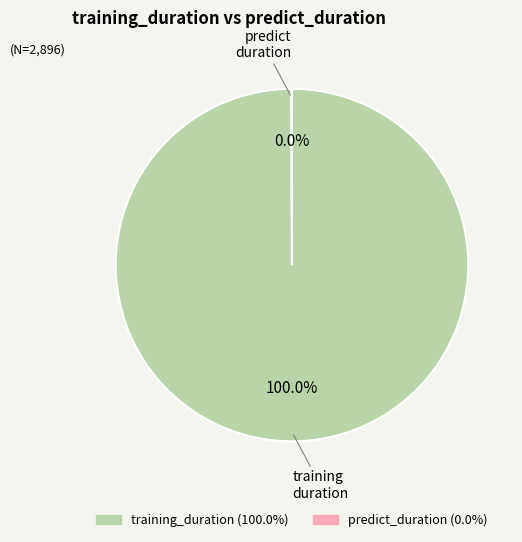

Which slice is the largest?

training_duration